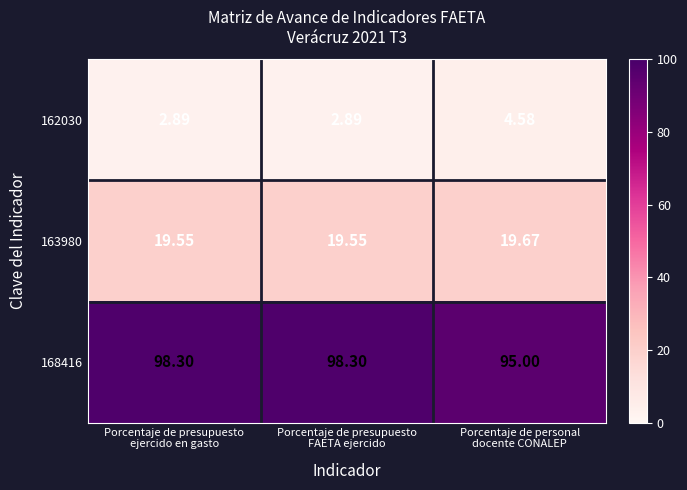

How many distinct data groups are displayed?

3